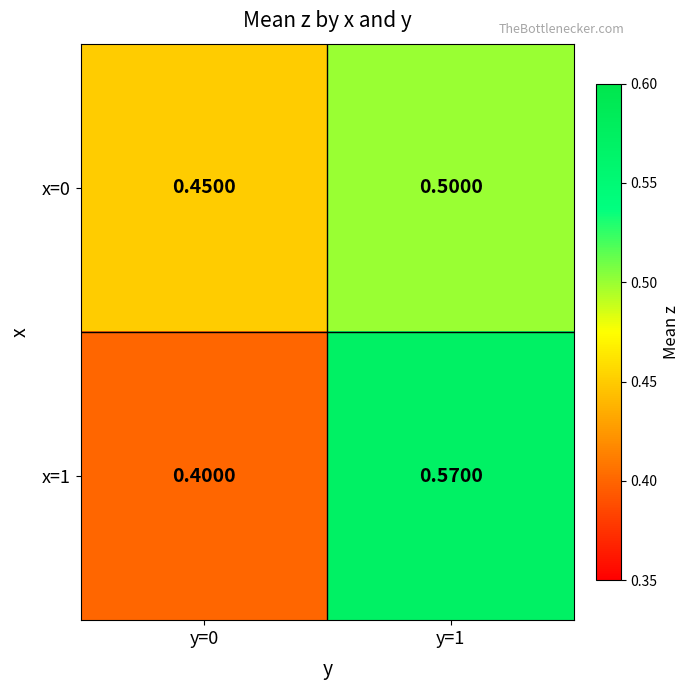

What is the smallest value displayed?

0.4